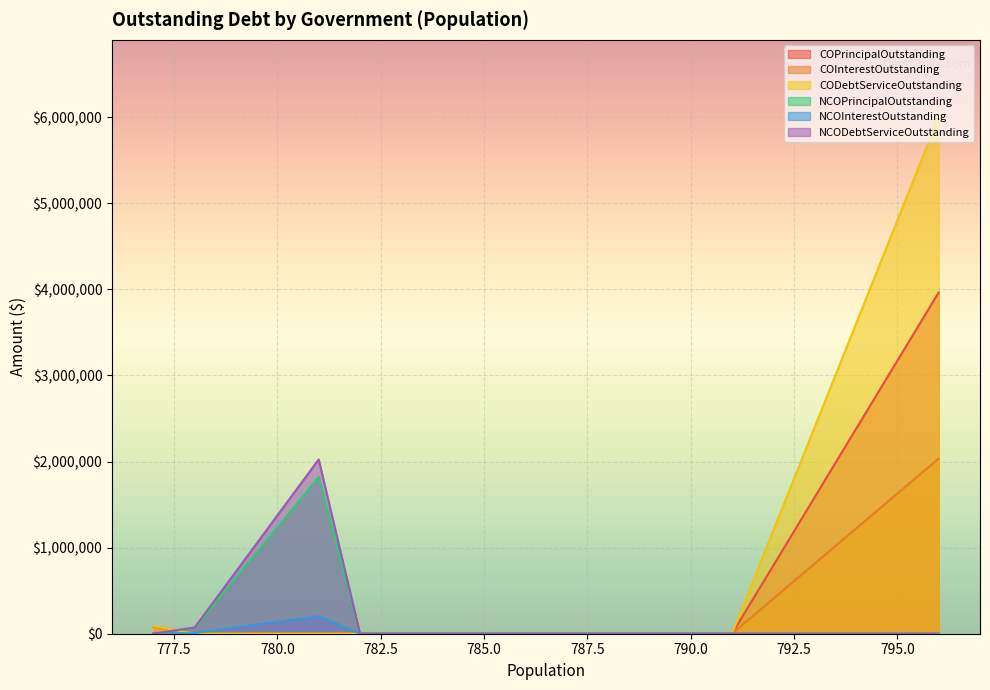

What is the highest value of the COInterestOutstanding series?

2034817.0